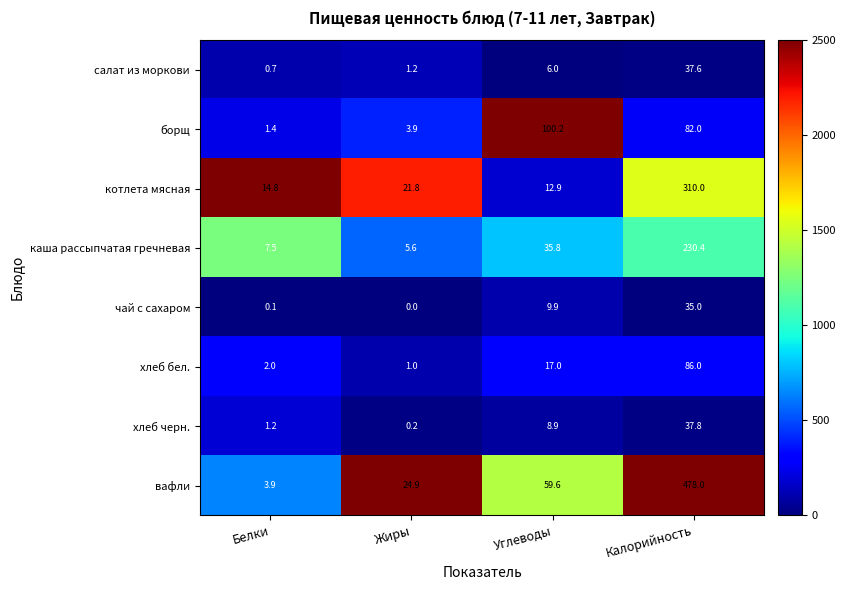

At Жиры, list the series in order from largest to smallest.

вафли, котлета мясная, каша рассыпчатая гречневая, борщ, салат из моркови, хлеб бел., хлеб черн., чай с сахаром